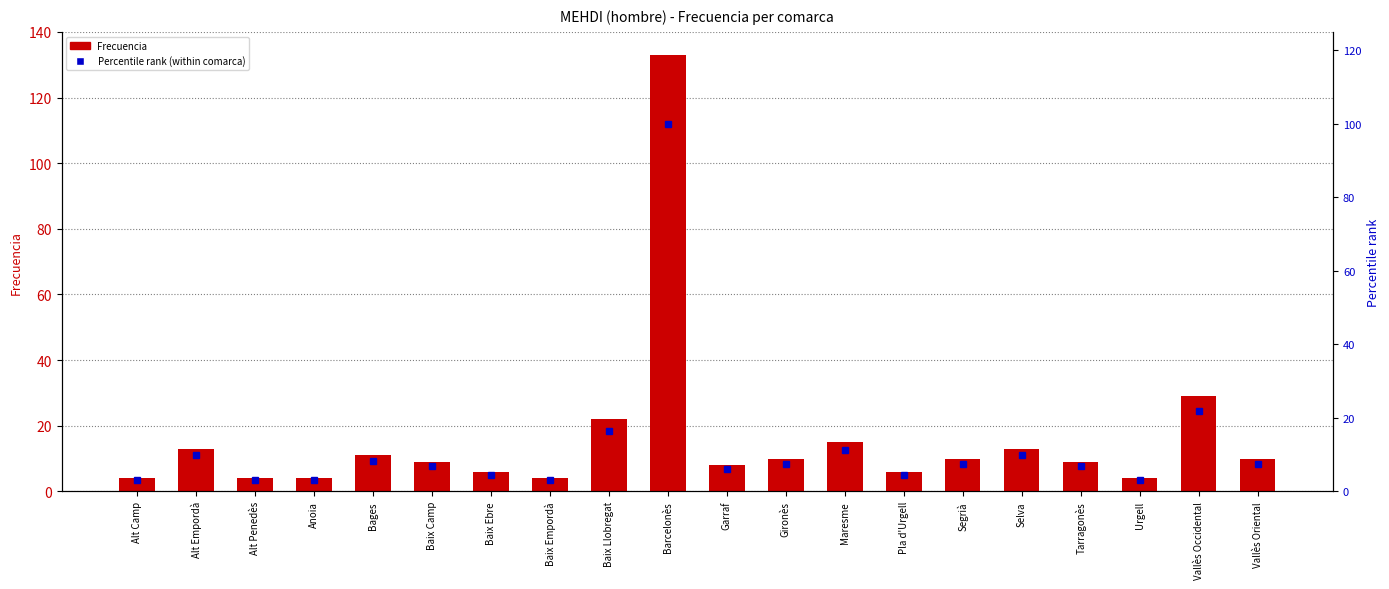

What is the value of the Frecuencia bar at the 15th from the left?

10.0